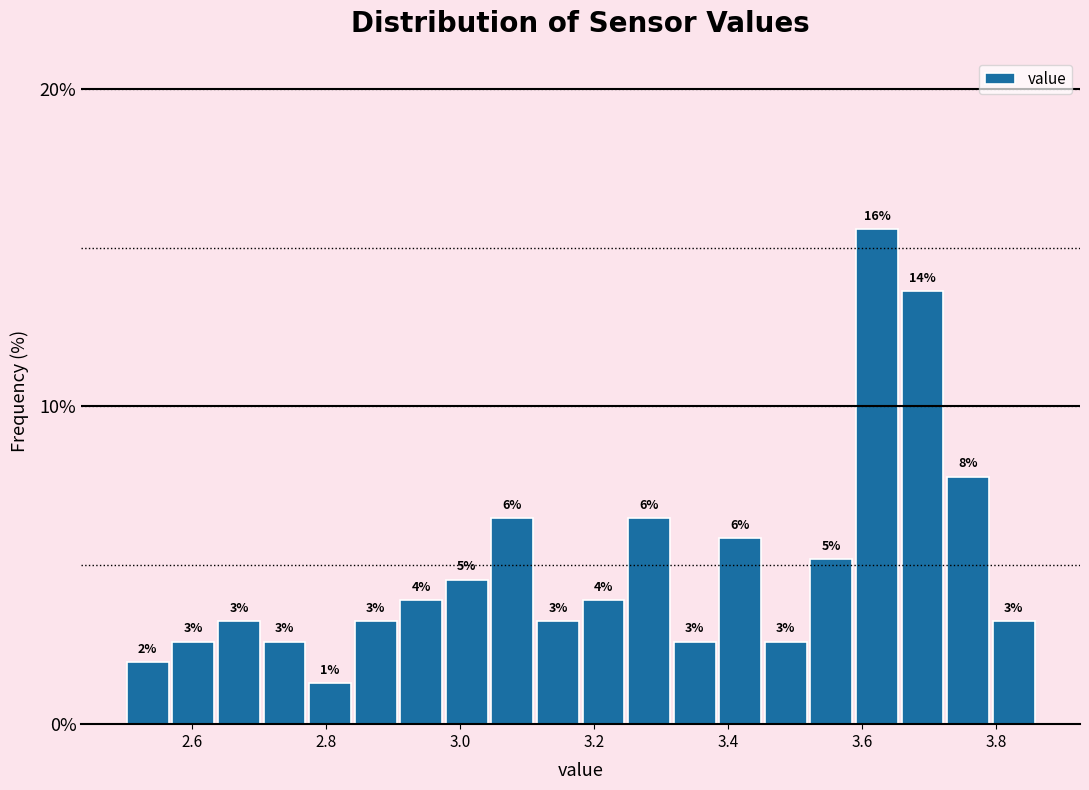

Read against the x-axis, roughly where is the centre of the tallest bar?

3.62